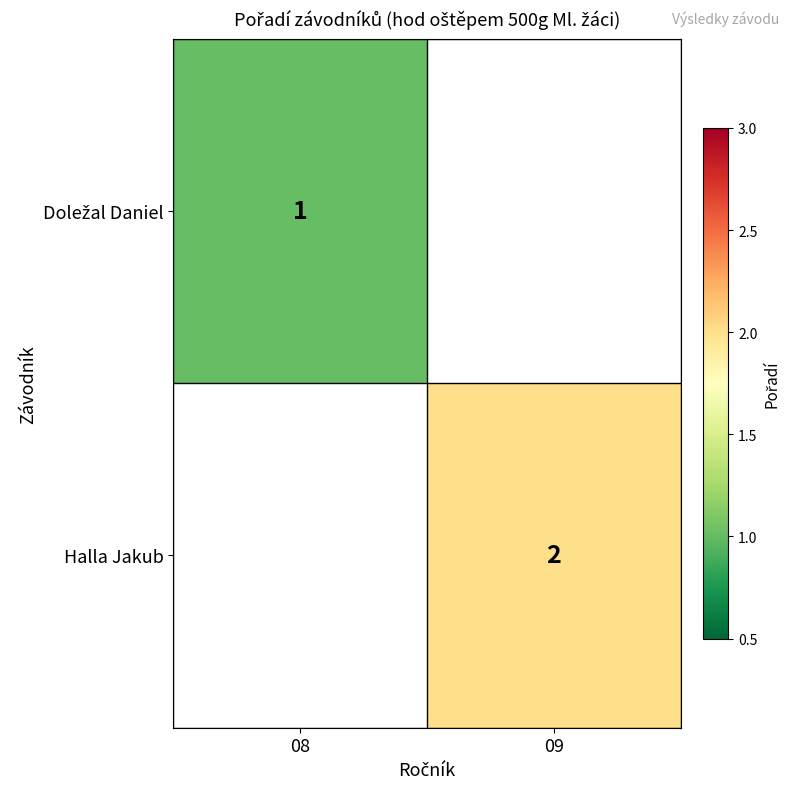

Is it true that Halla Jakub equals 3 at 09?

False